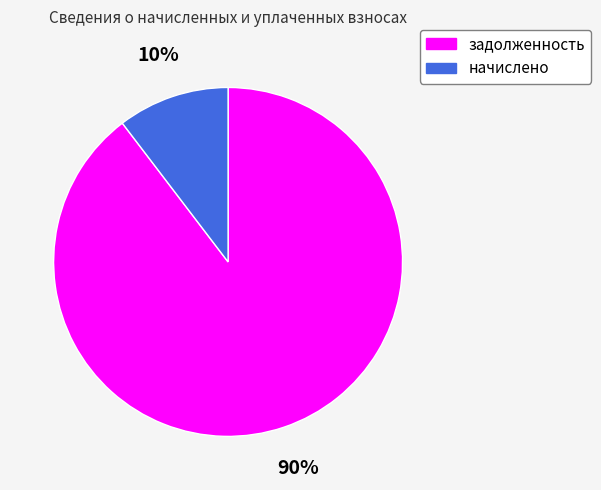

Is there a majority slice in this chart?

Yes